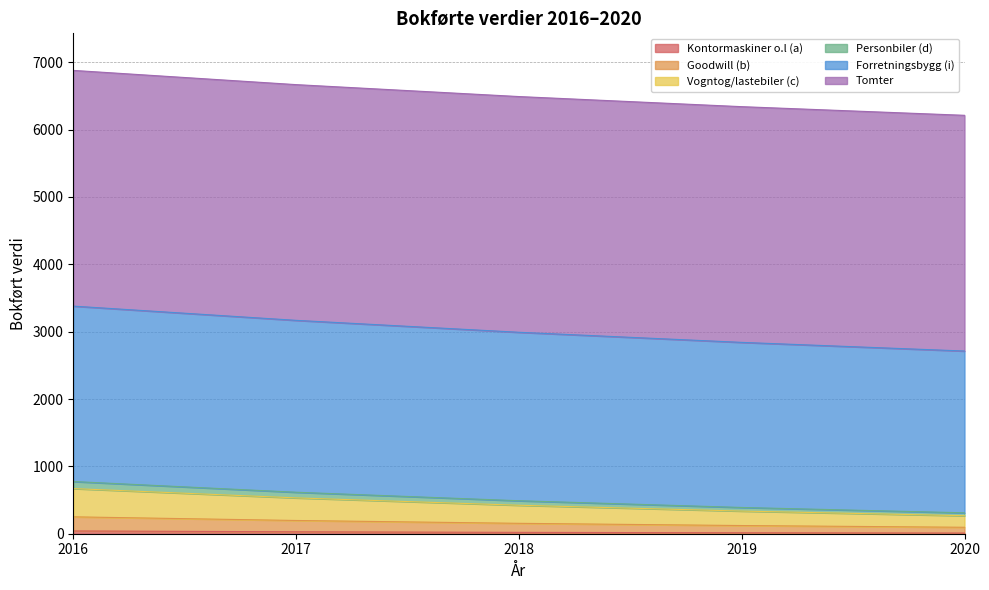

Which series has the largest range (max minus min)?

Forretningsbygg (i)